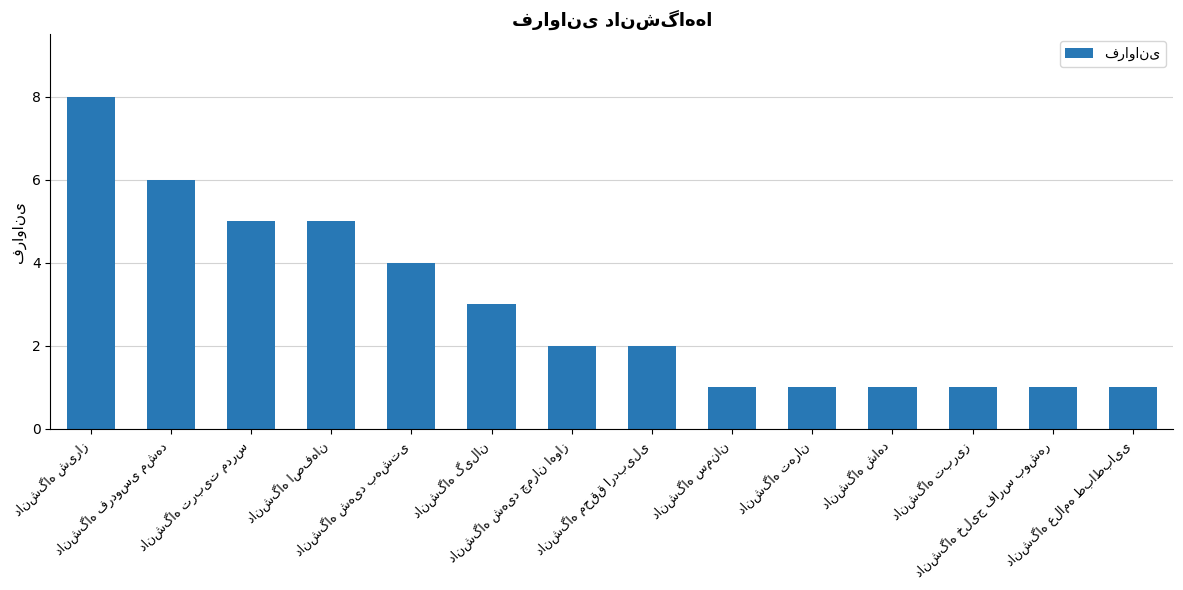

What is the difference between the second highest and second lowest values?

5